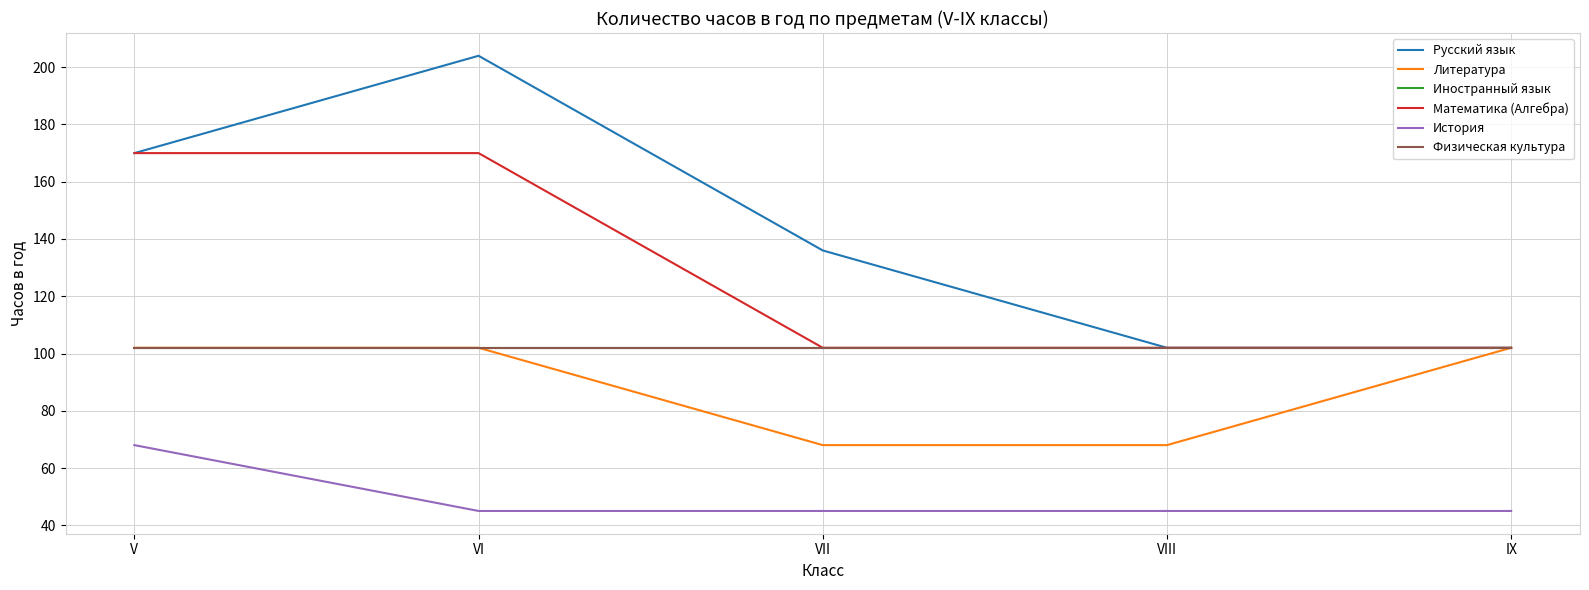

Is this an area chart (filled region under the line)?

No